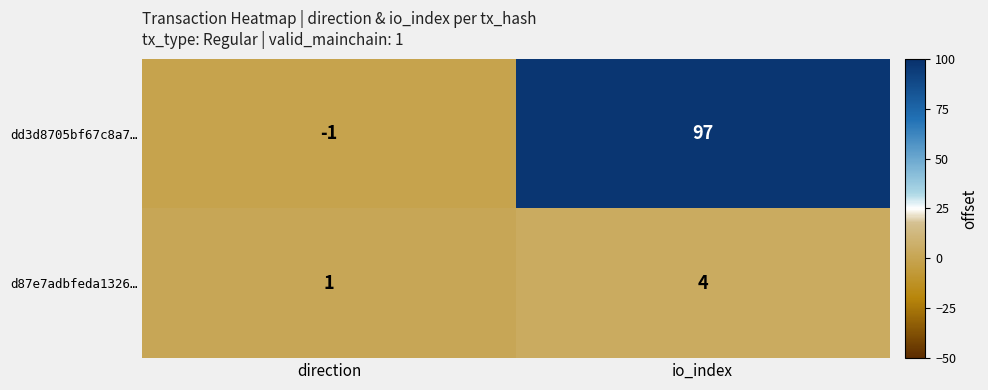

How many values in the dd3d8705bf67c8a7… series are below 97?

1